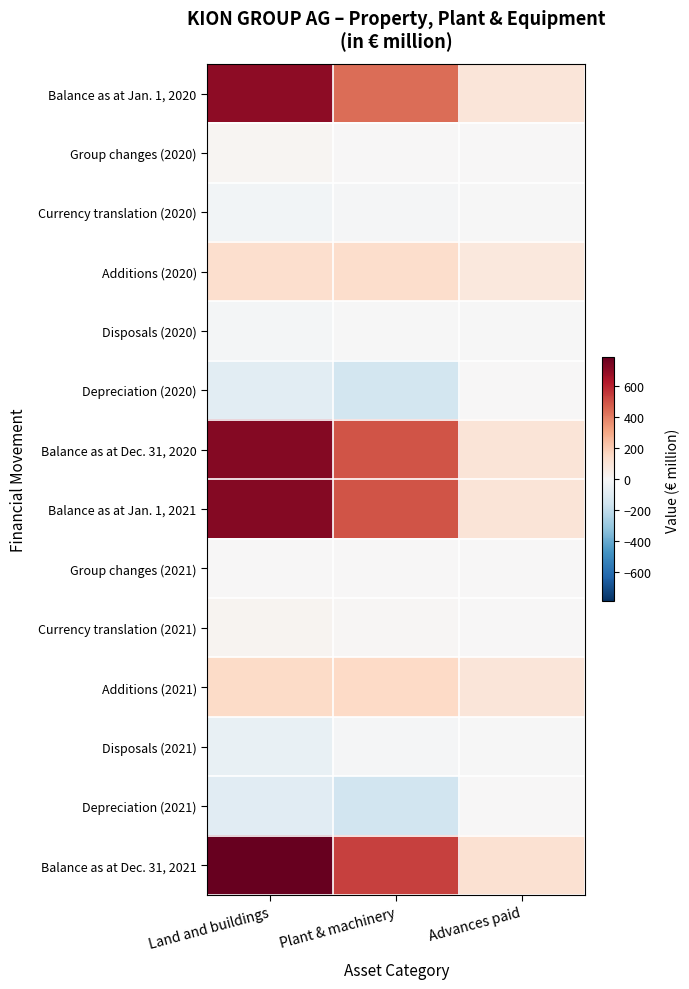

What is the difference between the highest and lowest values at Plant & machinery?

692.1